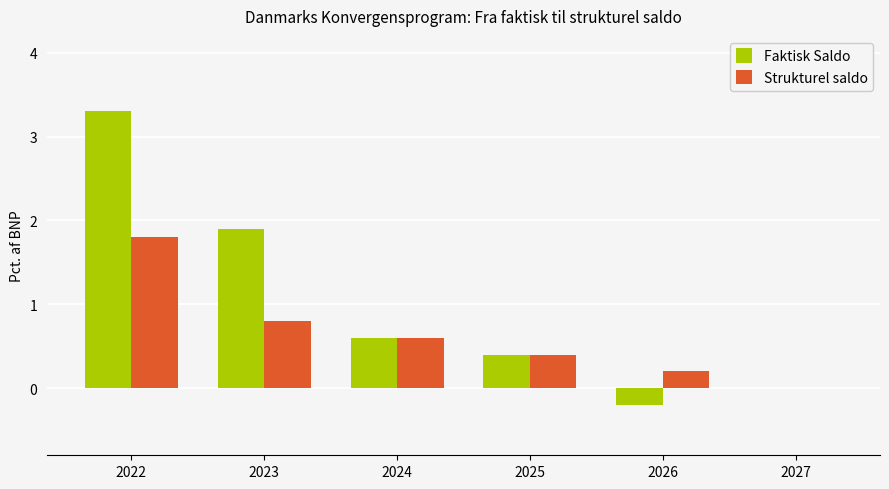

True or false: Strukturel saldo has a value of 1.0 at 2024.

False